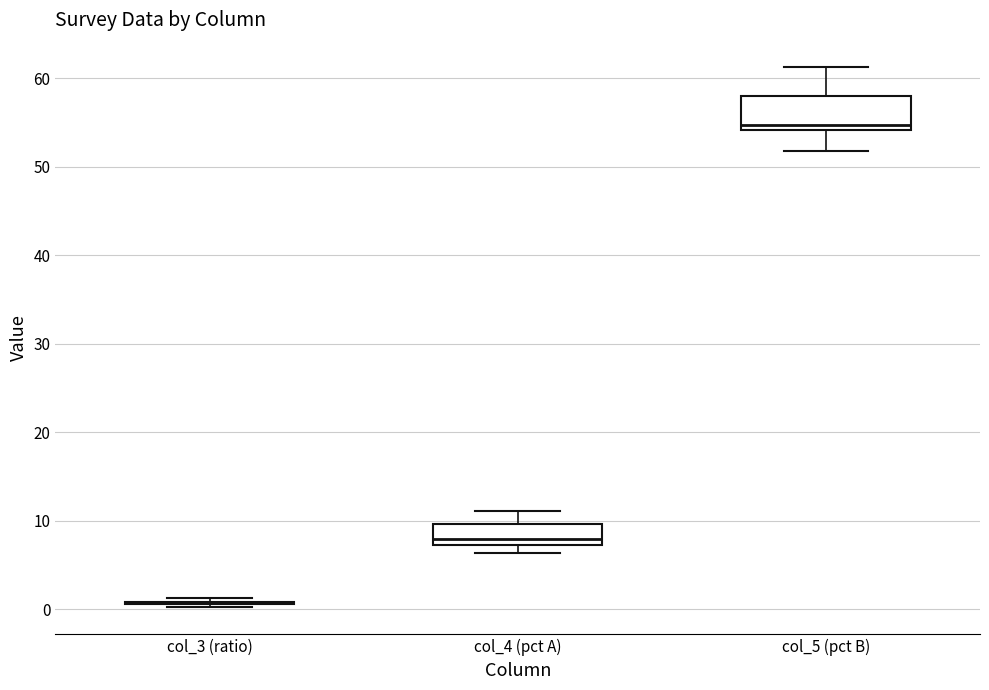

Reading left to right, read every box against the y-axis: the position of its median line, the range the box covers, and the ends of its whiskers. The values are not printed on the chart, so give them approximately, as read against the axis.

col_3 (ratio): box collapsed to a line at 1, whiskers 0 to 1
col_4 (pct A): median 8, box 7 to 10, whiskers 6 to 11
col_5 (pct B): median 55, box 54 to 58, whiskers 52 to 61